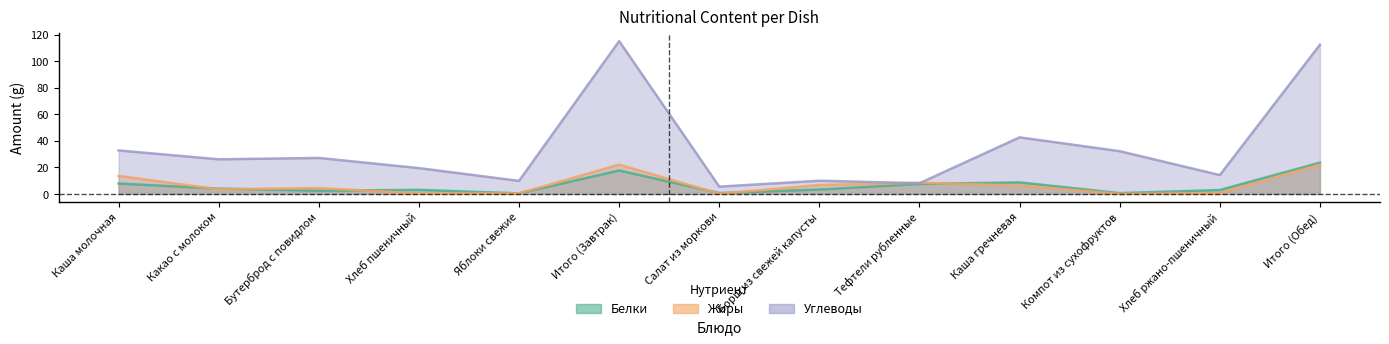

Count the number of data series in this chart.

3